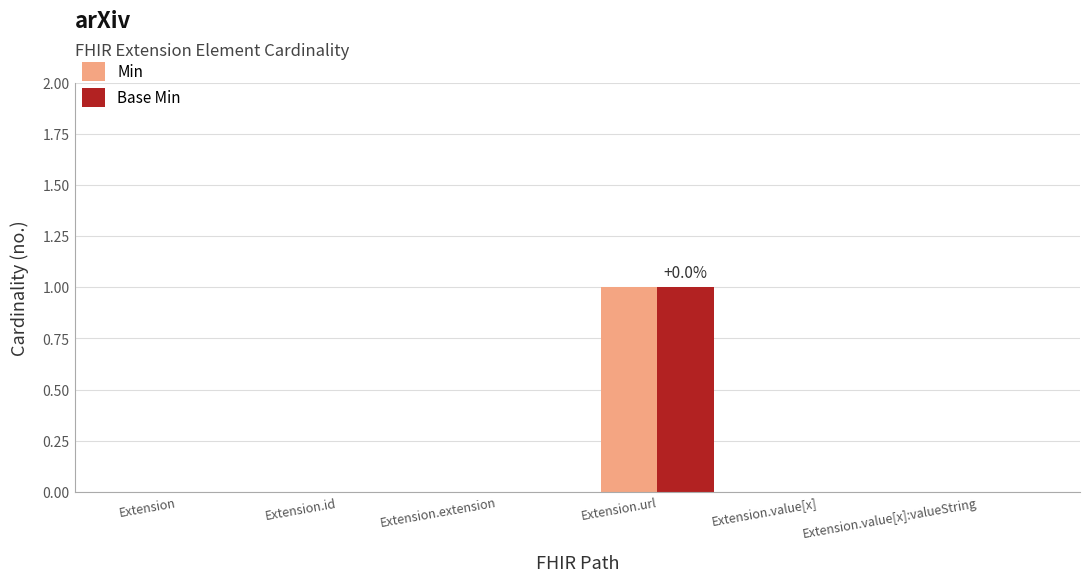

The Min series shows 0 at Extension.url. True or false?

False